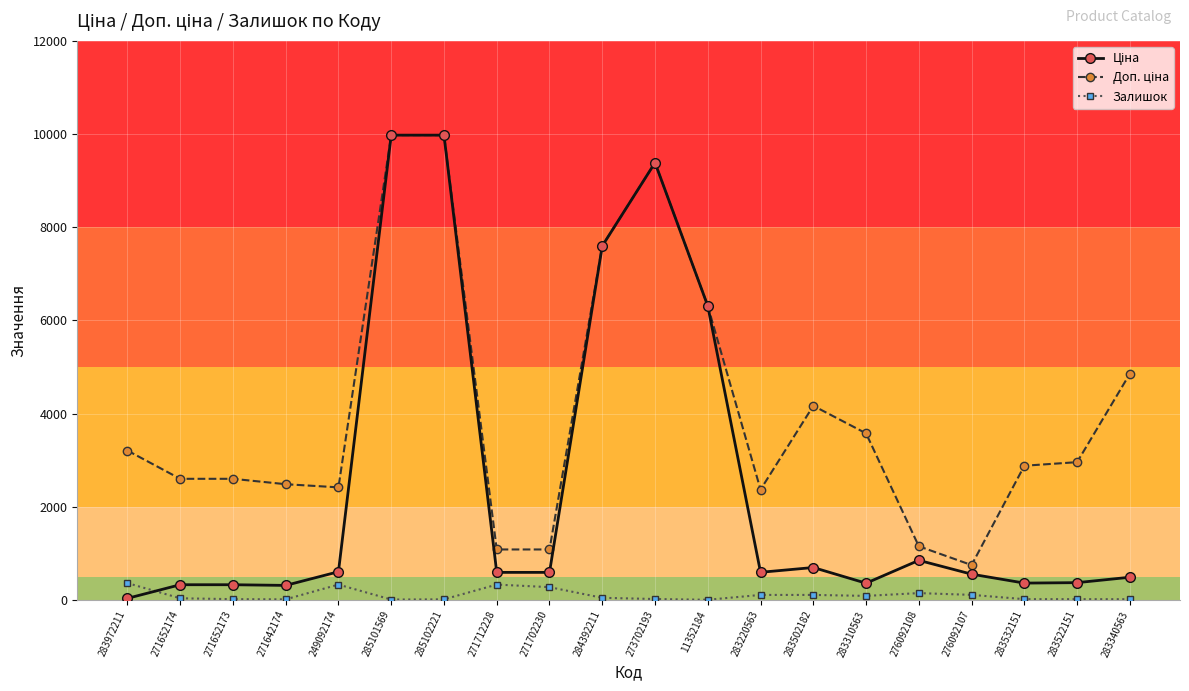

Read the Залишок value at 271652173.

15.0